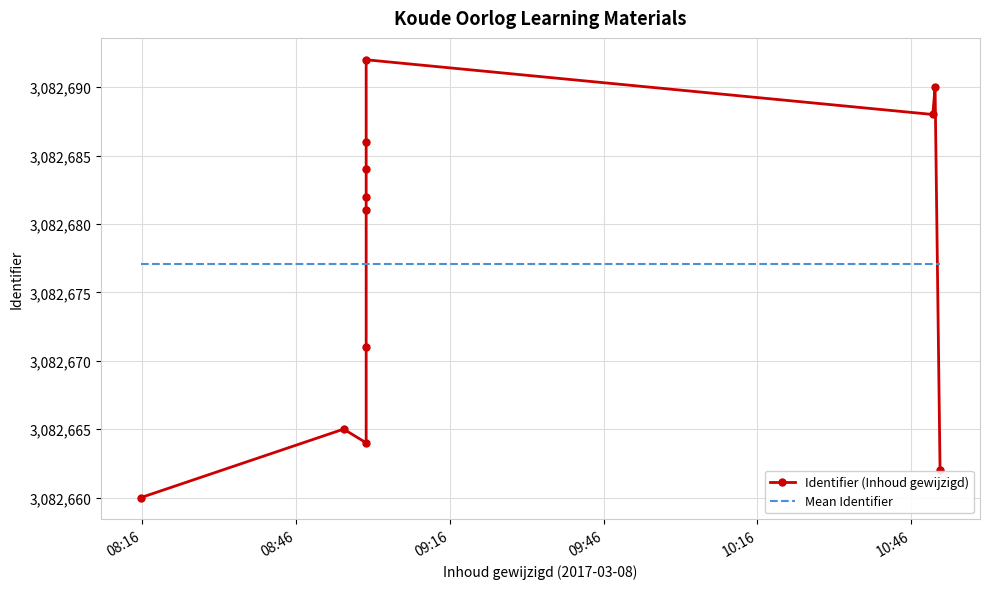

What is the smallest value displayed?

3082660.0